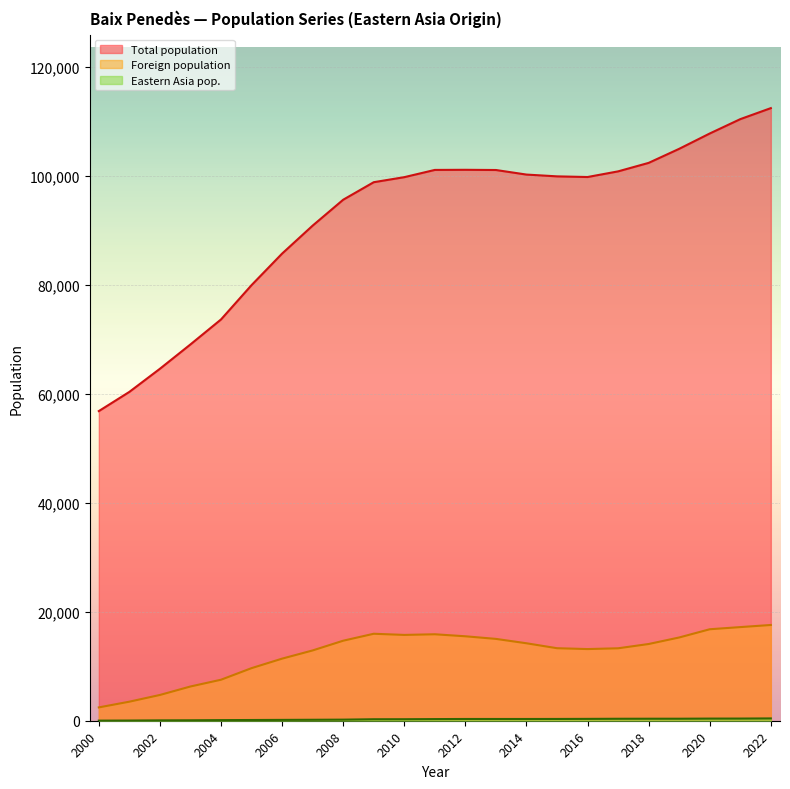

Reading left to right, extract all data points from this chart.

Total population: 2022=112460	2021=110439	2020=107803	2019=104991	2018=102409	2017=100850	2016=99813	2015=99934	2014=100262	2013=101100	2012=101138	2011=101115	2010=99786	2009=98861	2008=95644	2007=90891	2006=85756	2005=79967	2004=73665	2003=69083	2002=64612	2001=60369	2000=56843
Foreign population: 2022=17578	2021=17190	2020=16793	2019=15283	2018=14085	2017=13299	2016=13155	2015=13313	2014=14220	2013=15024	2012=15503	2011=15872	2010=15753	2009=15966	2008=14691	2007=12905	2006=11399	2005=9654	2004=7527	2003=6286	2002=4730	2001=3497	2000=2447
Eastern Asia pop.: 2022=424	2021=397	2020=392	2019=369	2018=368	2017=361	2016=340	2015=326	2014=320	2013=320	2012=321	2011=302	2010=277	2009=272	2008=200	2007=175	2006=154	2005=132	2004=112	2003=82	2002=67	2001=35	2000=17